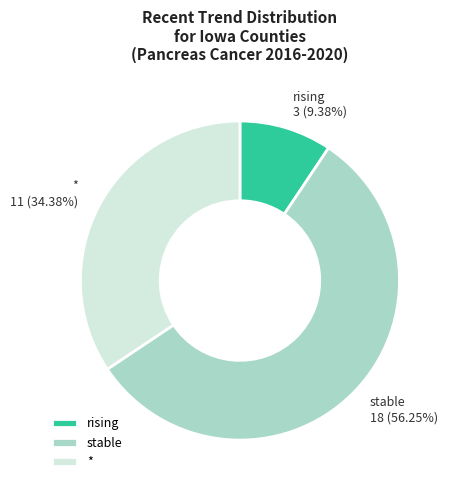

What percentage is the stable slice, to the nearest percent?

56%